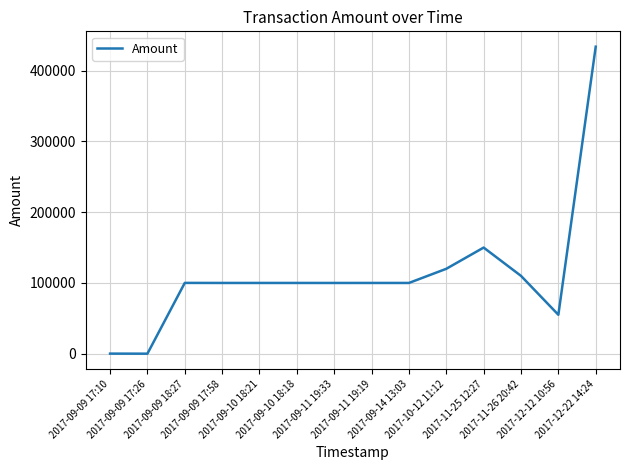

What is the difference between the maximum and minimum values?

433989